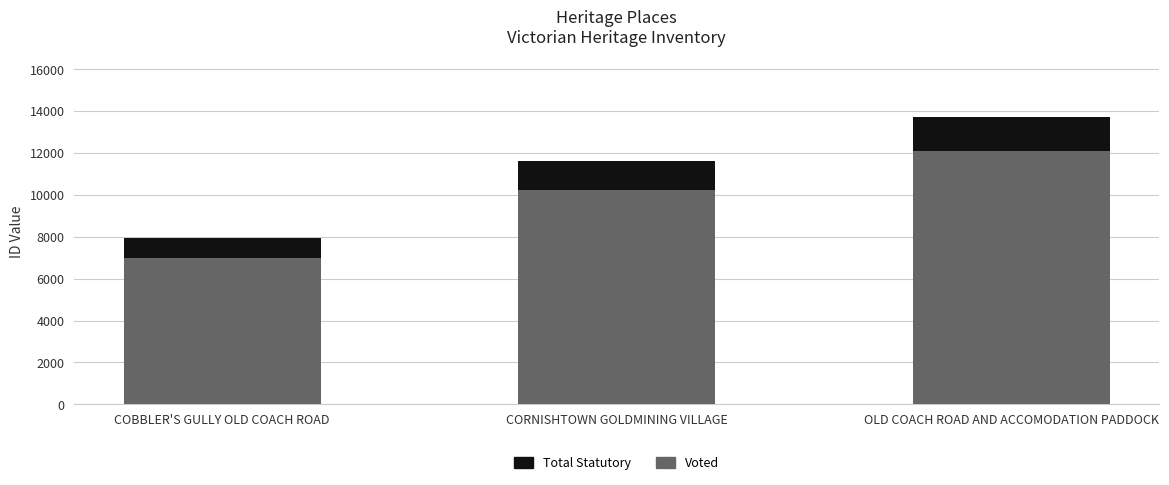

Reading left to right, transcribe the values for Voted.

6993.4	10223.8	12093.8